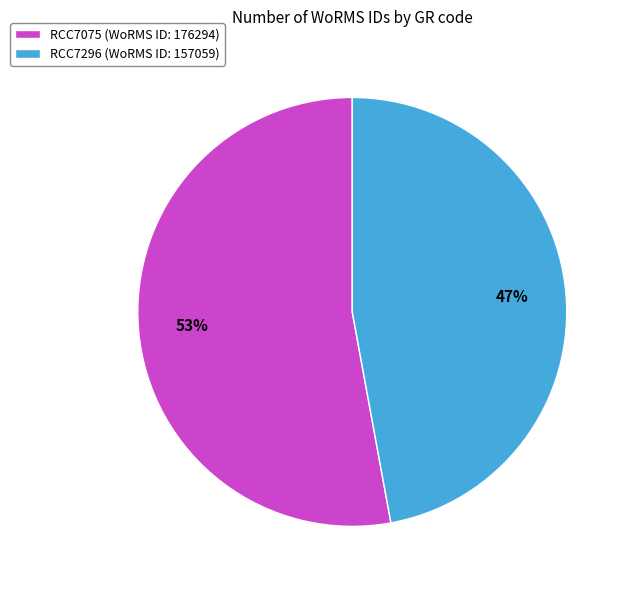

Count the number of slices in the pie.

2